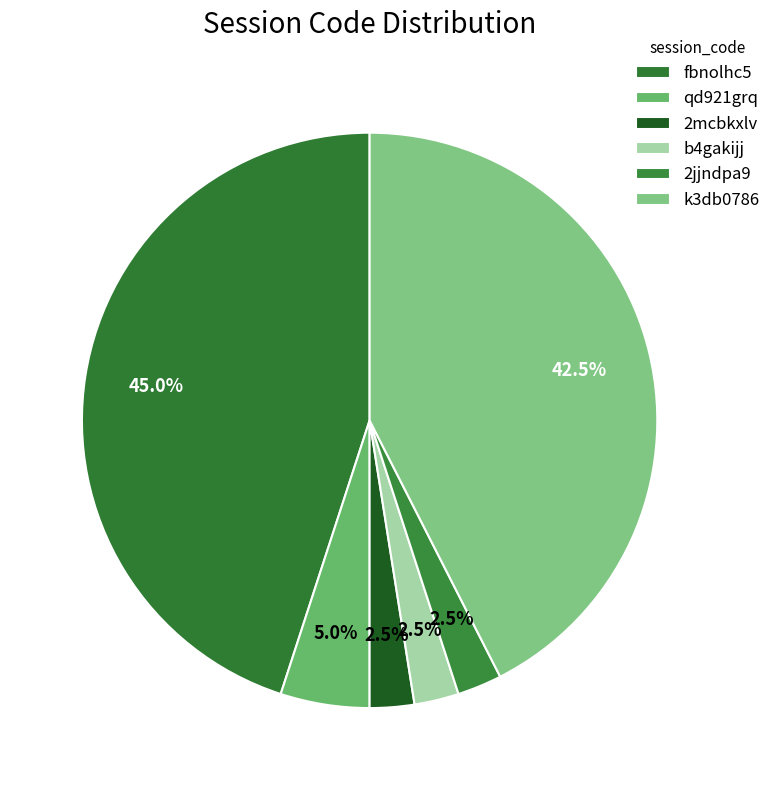

To the nearest percent, what is the combined percentage of b4gakijj and k3db0786?

45%